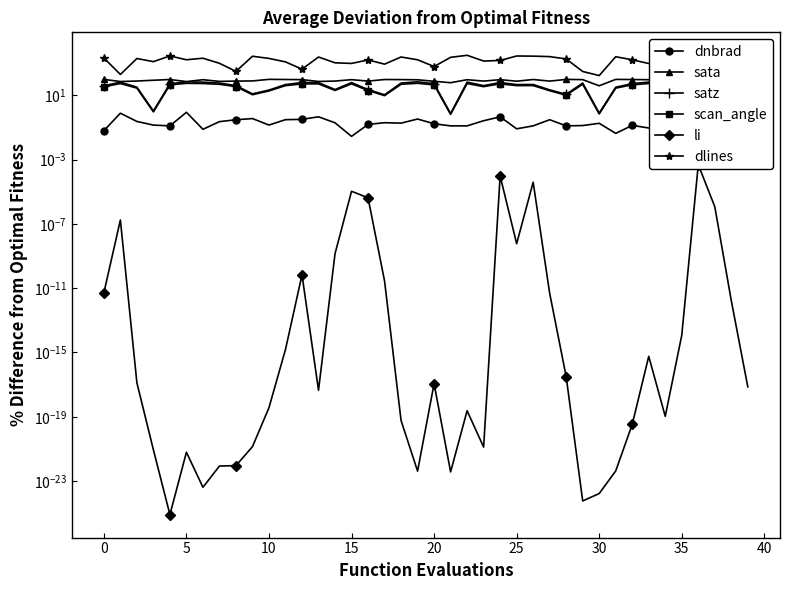

What is the difference between the sata values at 35 and 22?

10.7